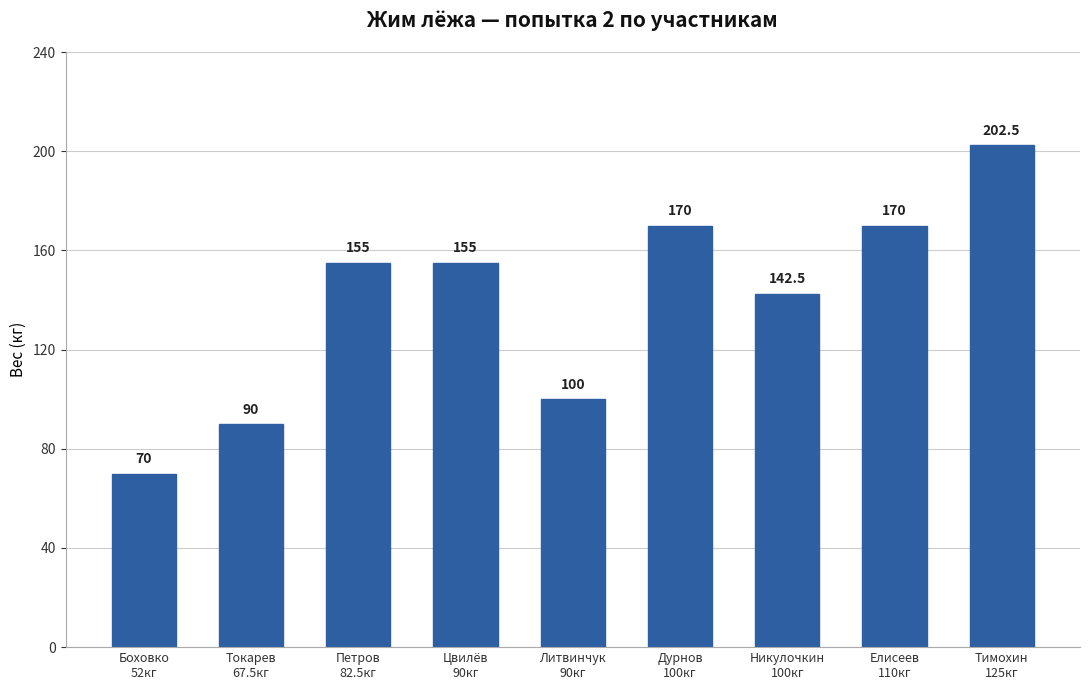

What is the difference between the values at Боховко
52кг and Елисеев
110кг?

100.0